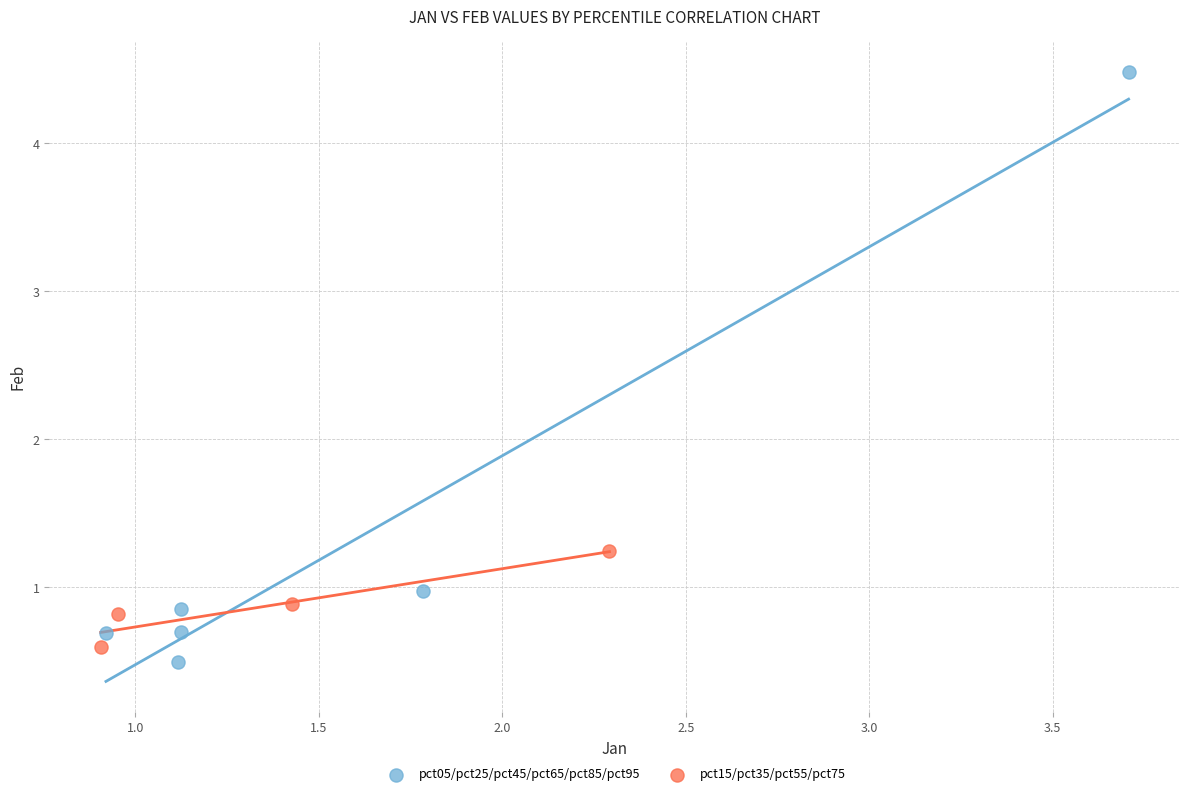

Which series contains the highest Y value?

pct05/pct25/pct45/pct65/pct85/pct95